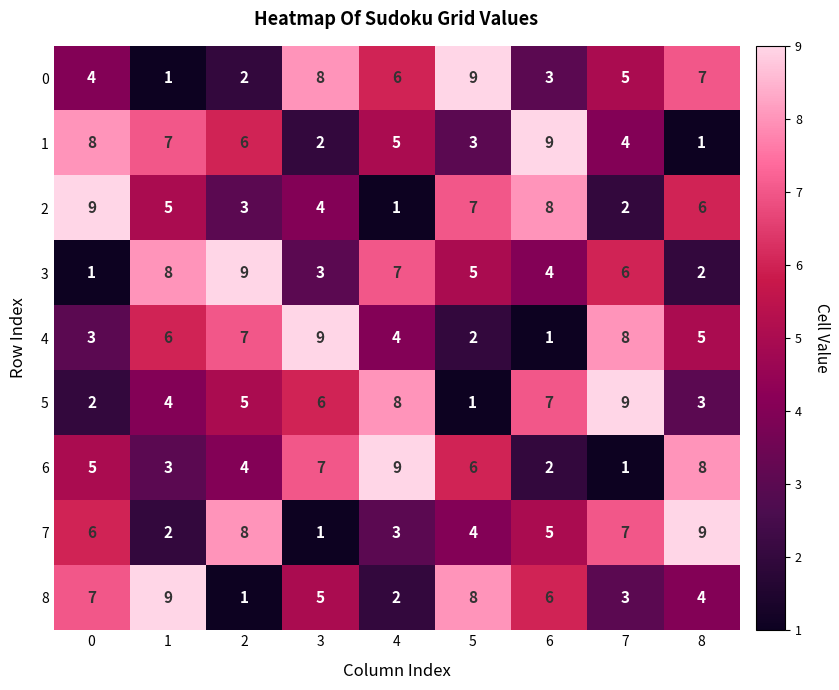

How many 7 values are between 3 and 7?

5